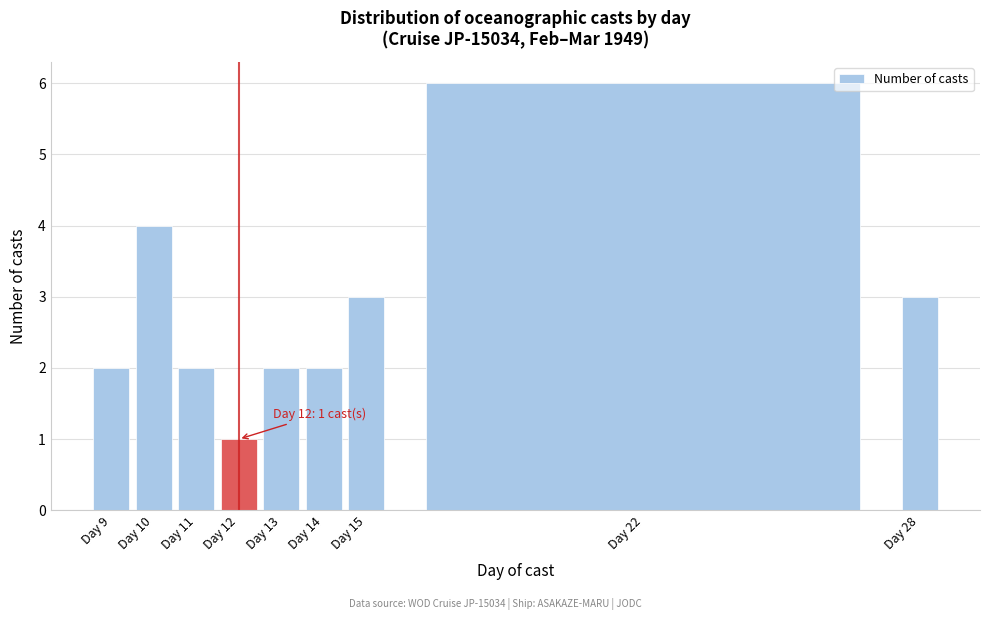

Reading left to right, what are all the values shown in this chart?

2	4	2	1	2	2	3	6	3